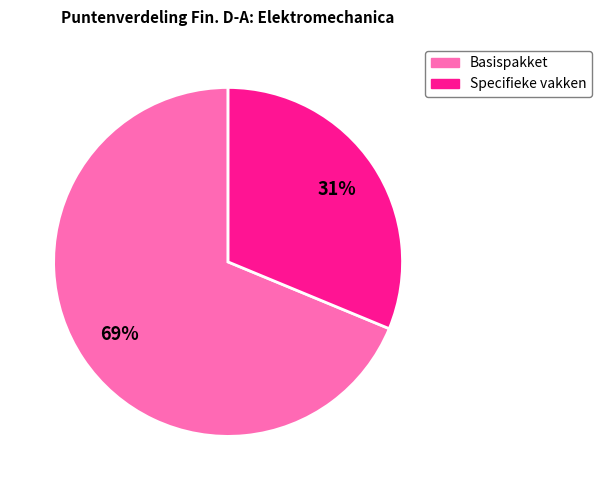

To the nearest percent, what is the combined percentage of Specifieke vakken and Basispakket?

100%